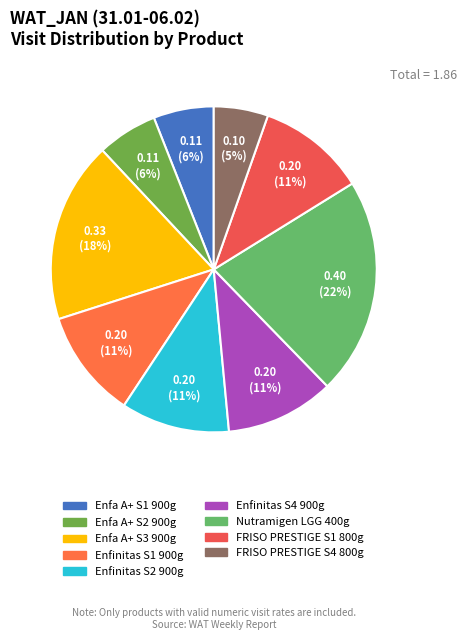

Which slice is the smallest?

FRISO PRESTIGE S4 800g